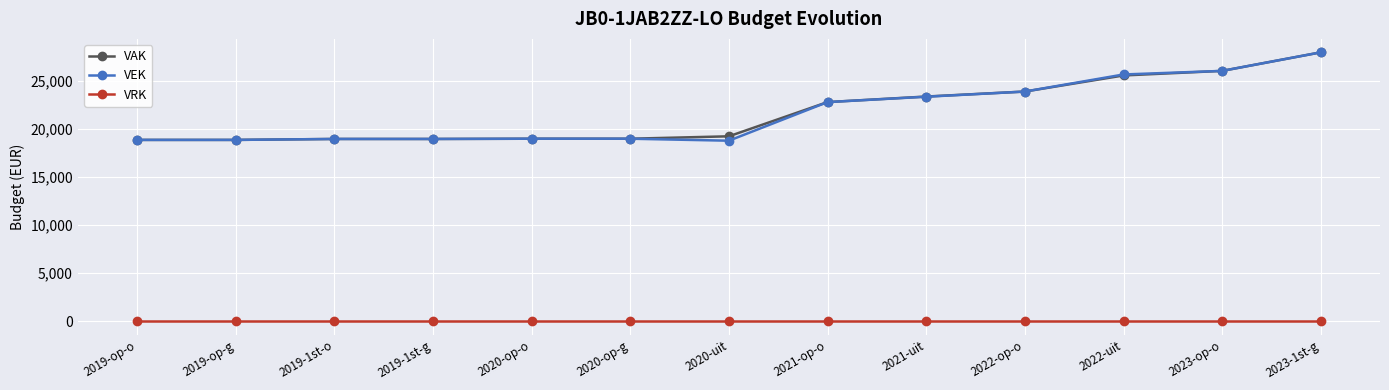

What is the label of the 11th point from the left?

2022-uit